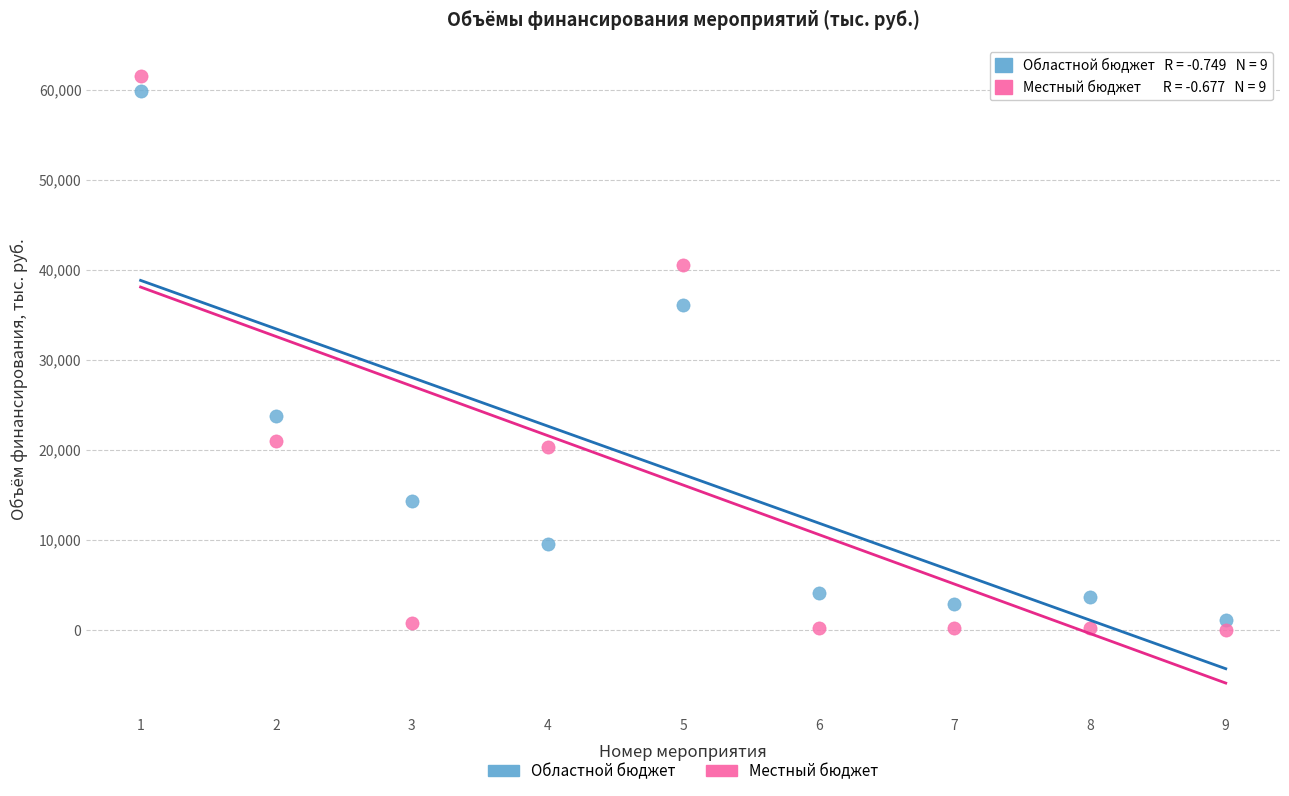

Across all series, what Y value is closest to 30775?

36095.1